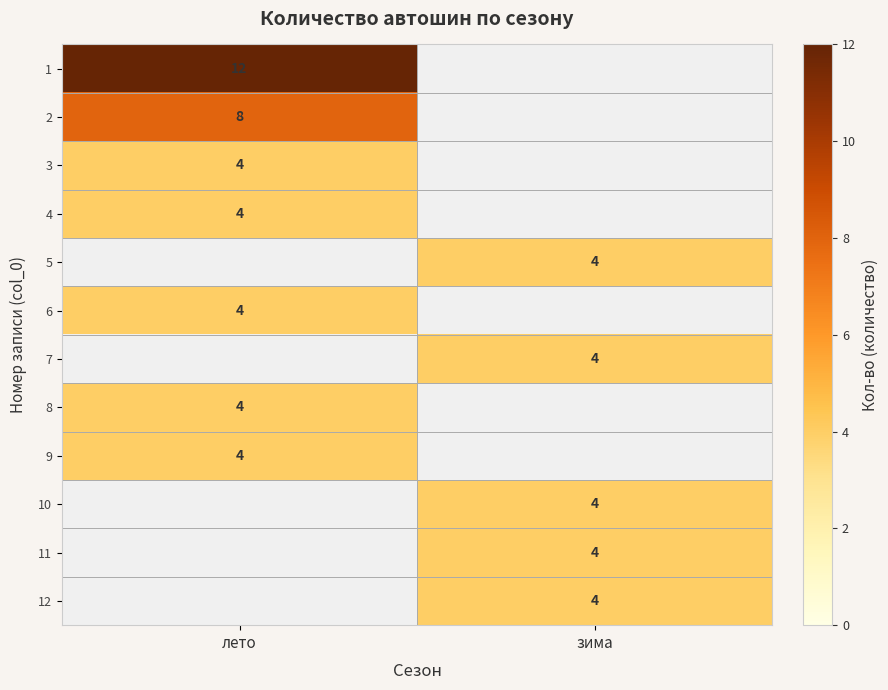

At how many categories does at least one series exceed 11?

1